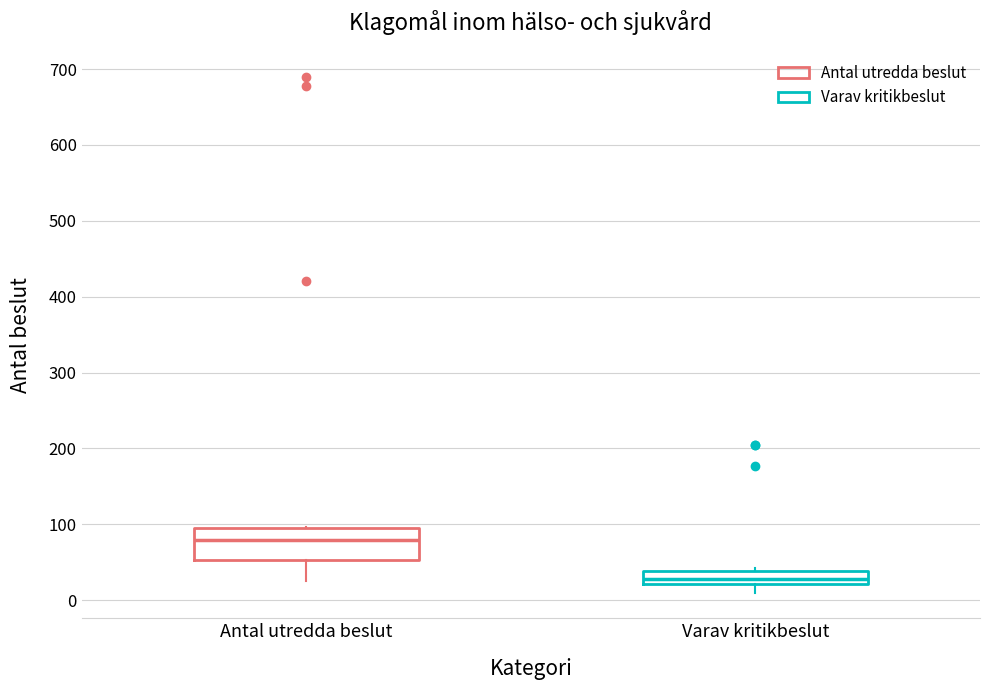

Which box's median line is the highest?

Antal utredda beslut